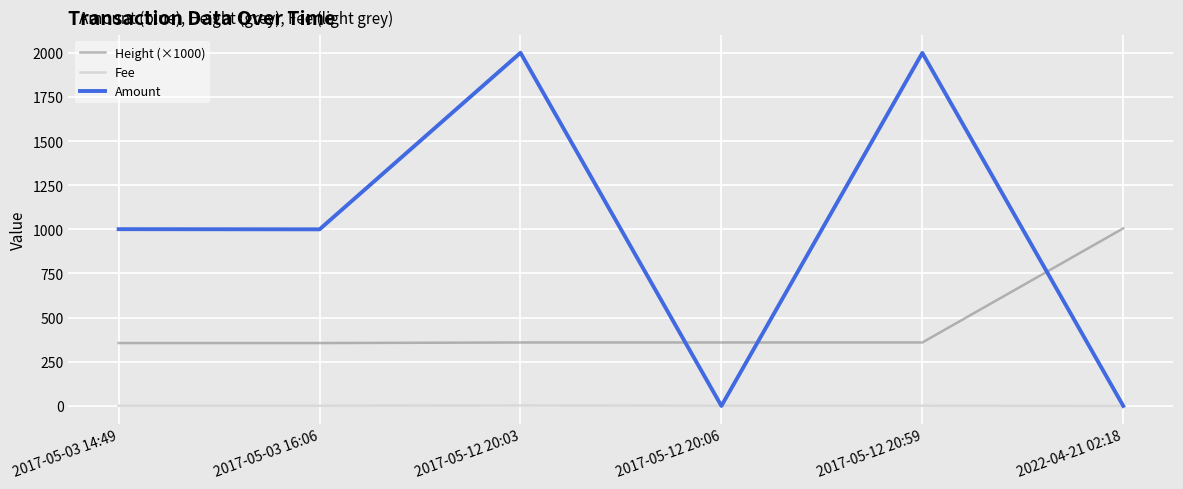

Is the value of Height (×1000) at 2017-05-12 20:03 greater than the value of Amount at 2022-04-21 02:18?

Yes